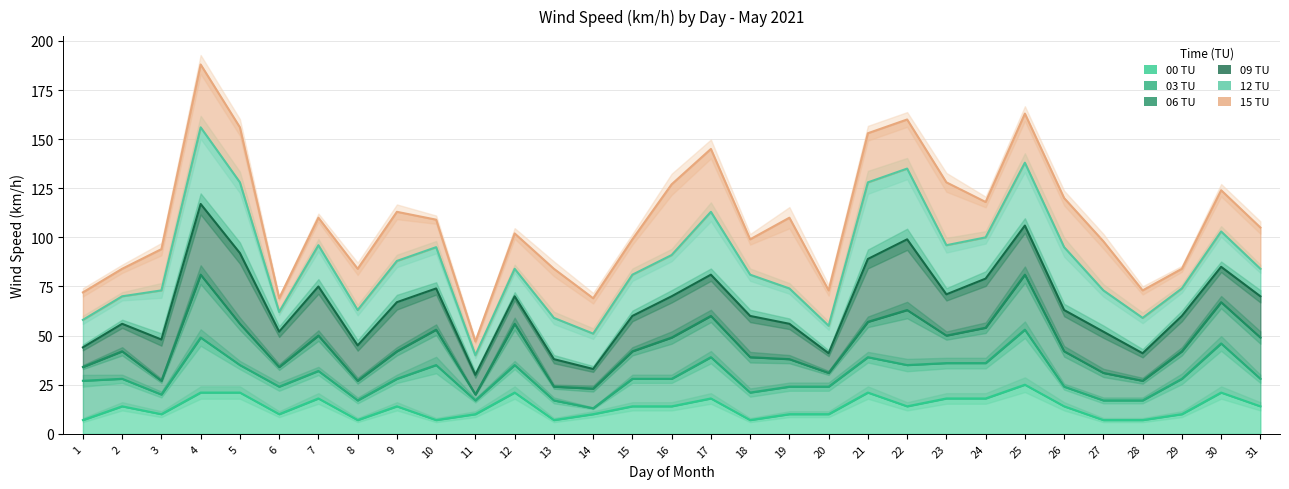

What is the spread (max minus min) of values at 6?

59